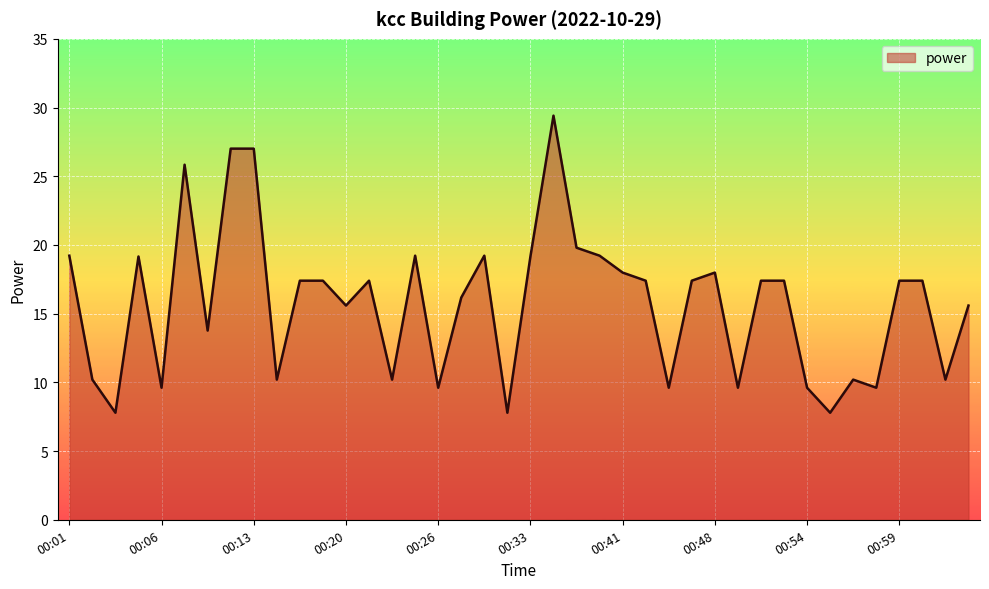

What is the minimum value shown in the chart?

7.8